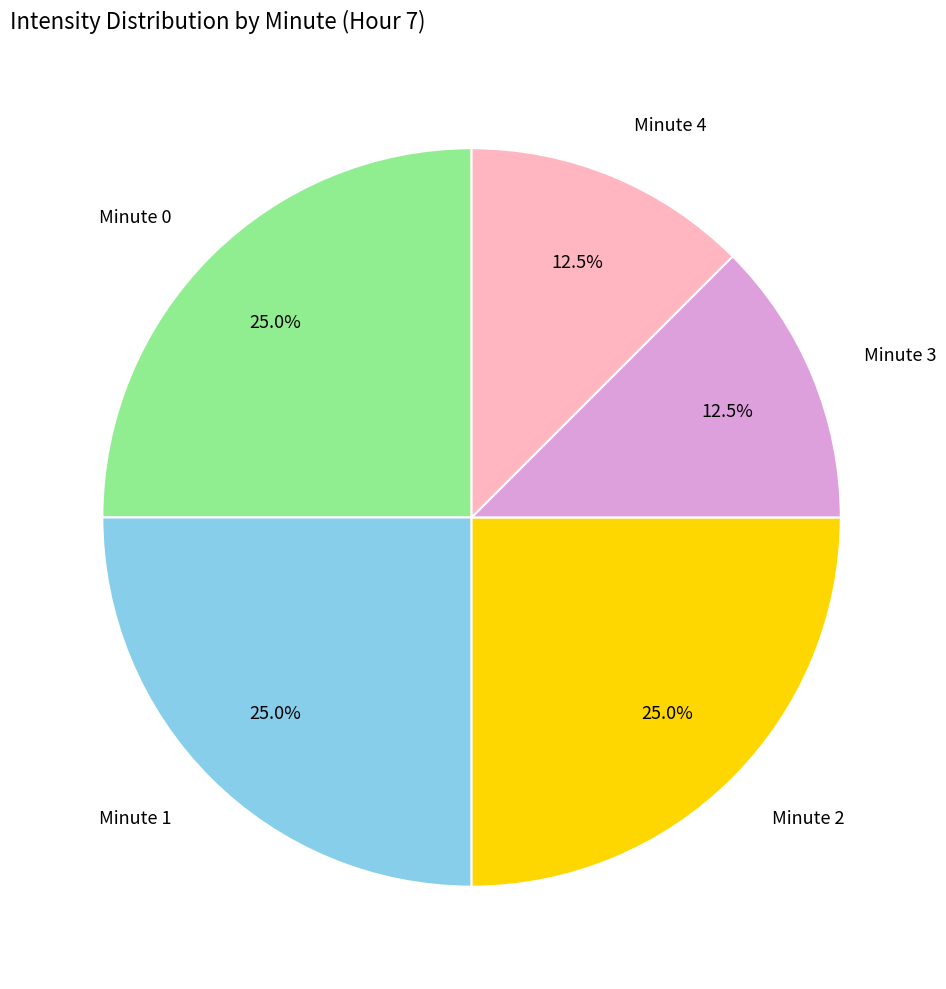

Is the sum of Minute 1 and Minute 3 greater than half?

No